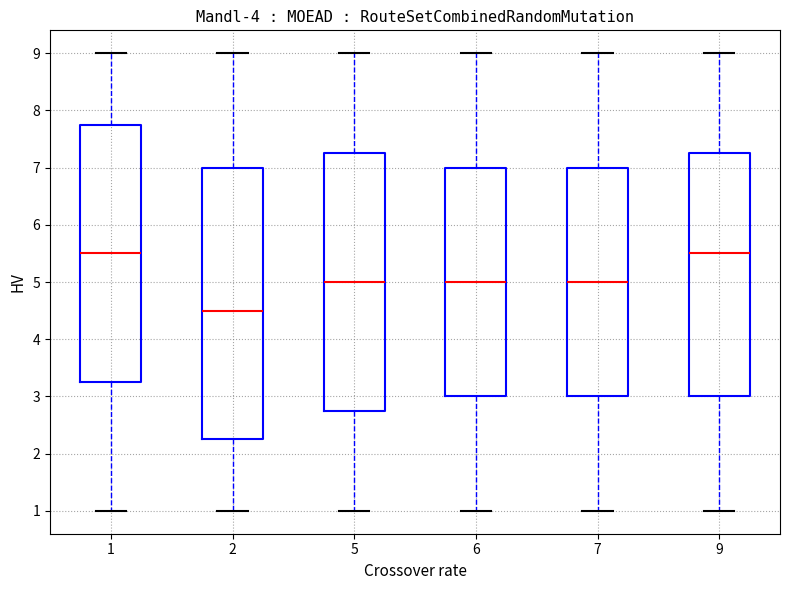

Which box is the tallest, from its lower edge to its upper edge?

2